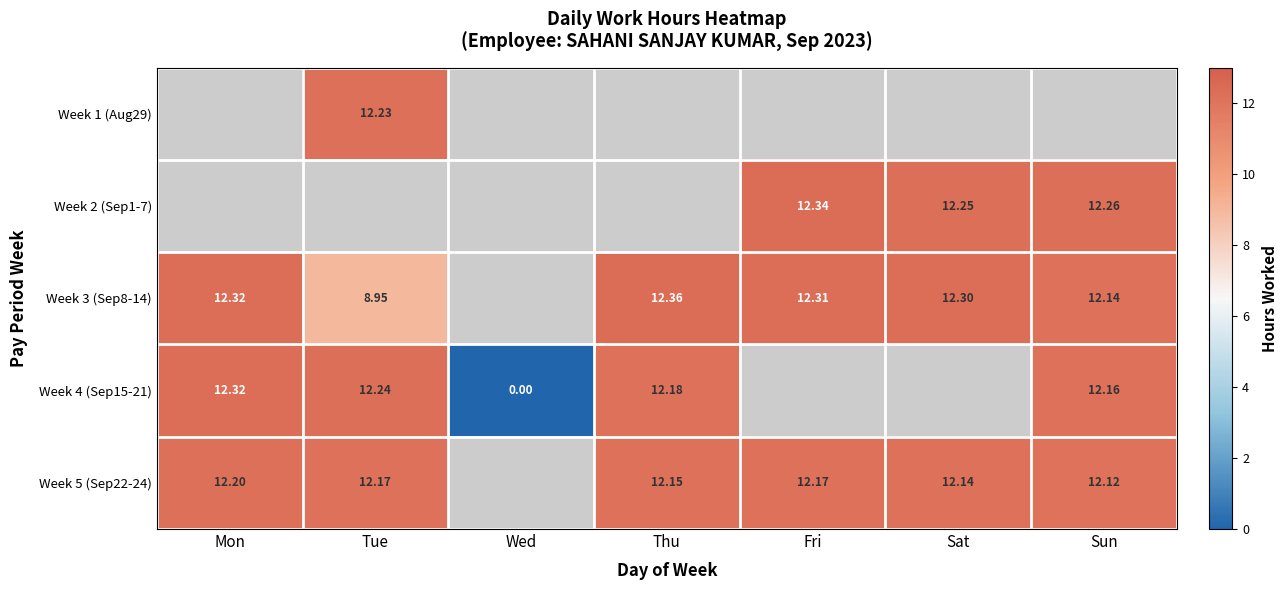

What is the lowest value of the Week 5 (Sep22-24) series?

12.1